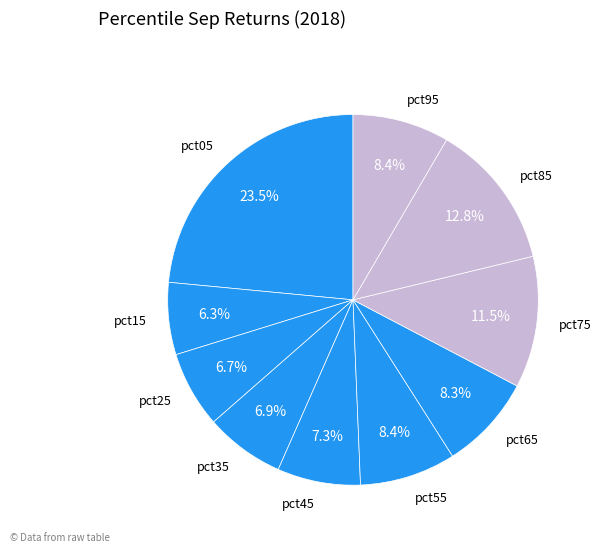

Is it true that pct55 is 18% of the pie?

False